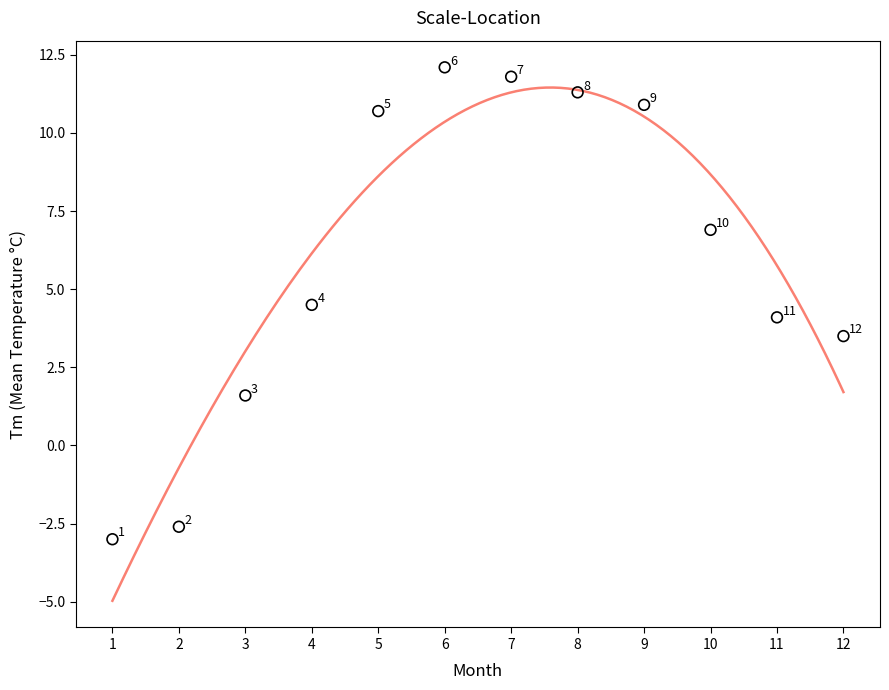

What Y value in the scatter plot is closest to 4?

4.1